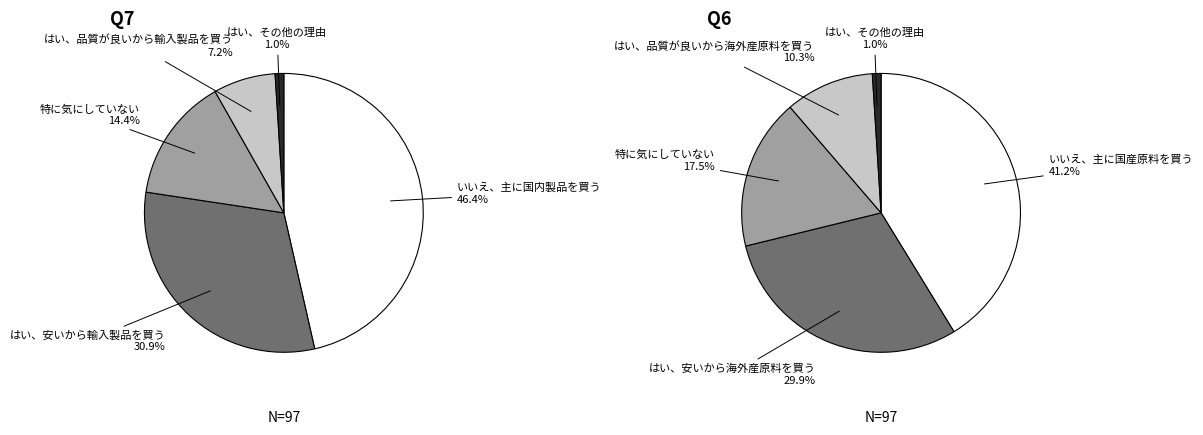

Is 24-Sun the majority of the pie?

No